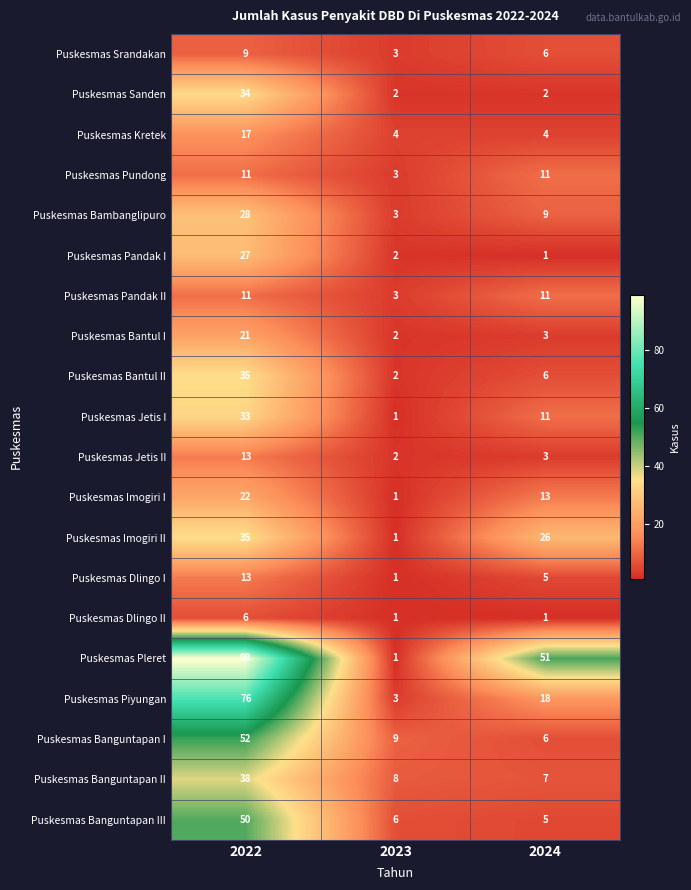

Which series has the largest total across all categories?

Puskesmas Pleret